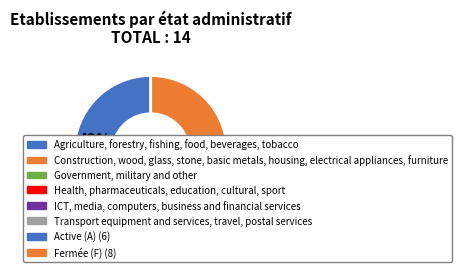

Does any single category account for the majority?

Yes